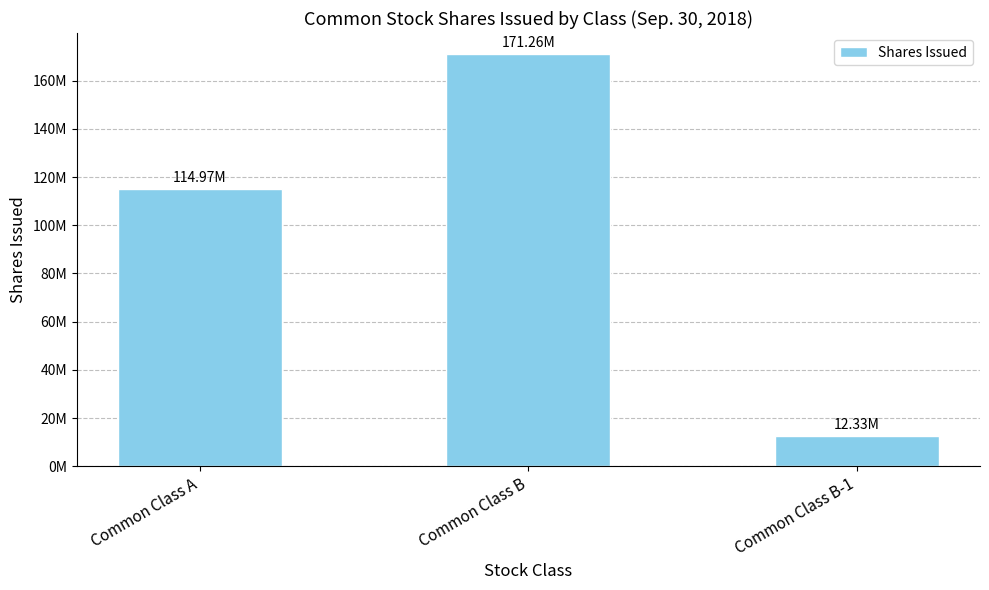

What is the value of the 1st bar from the left?

114974000